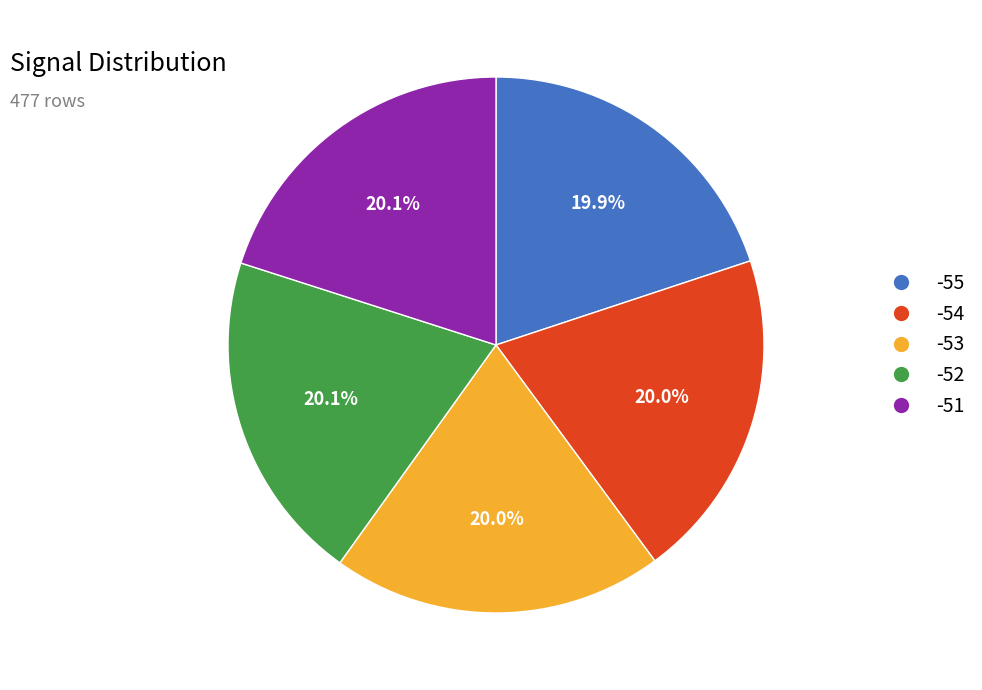

Do -55 and -54 together represent more than half of the pie?

No